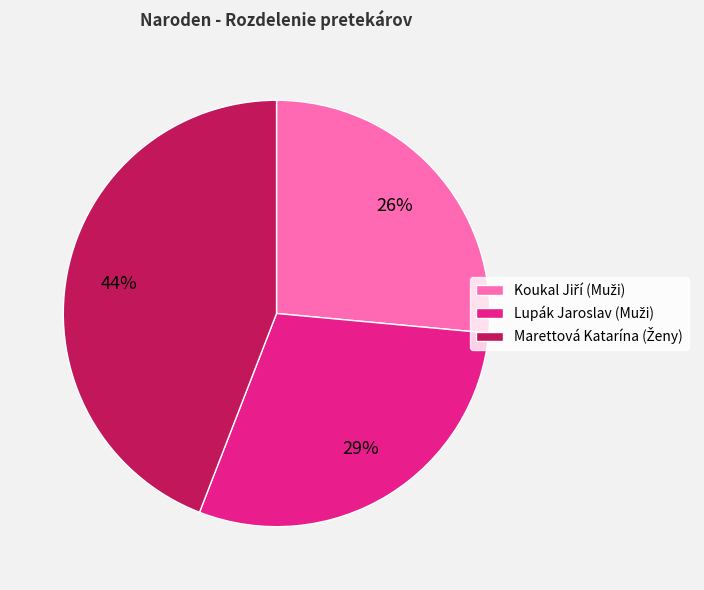

Is there a majority slice in this chart?

No